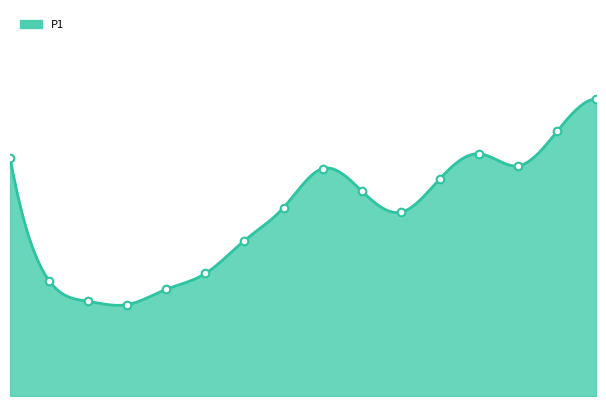

Which has a higher value, 01:30 or 03:00?

01:30